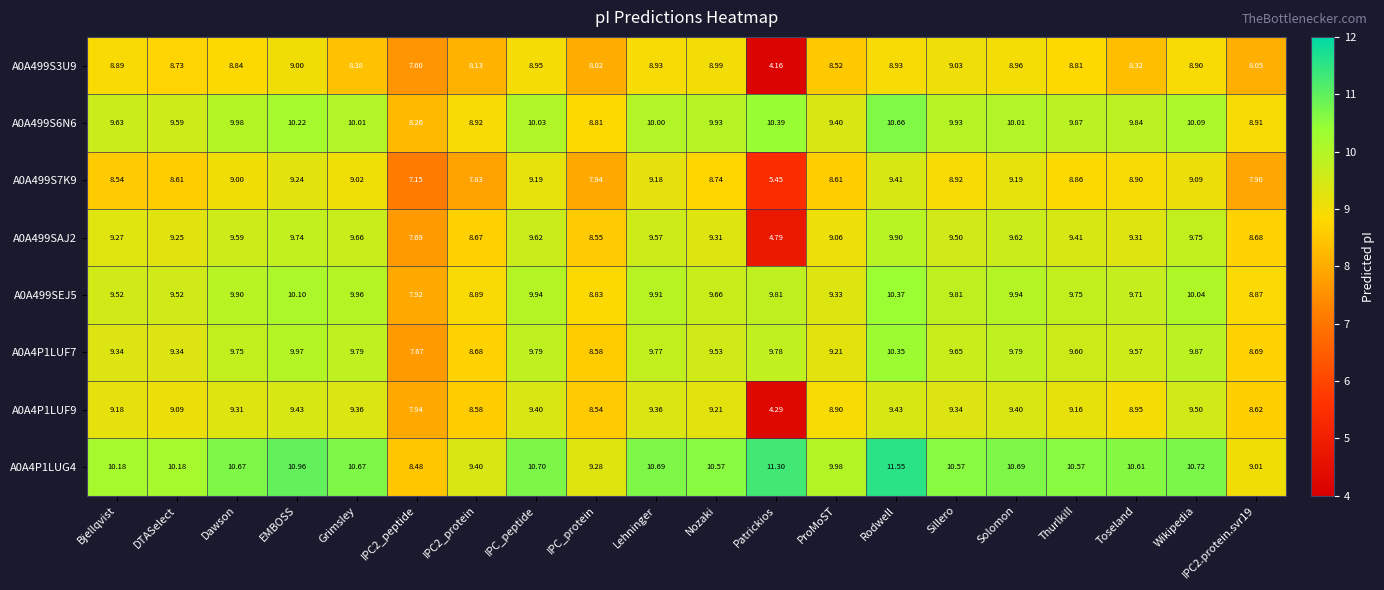

At which label does A0A499S7K9 reach its peak?

Rodwell